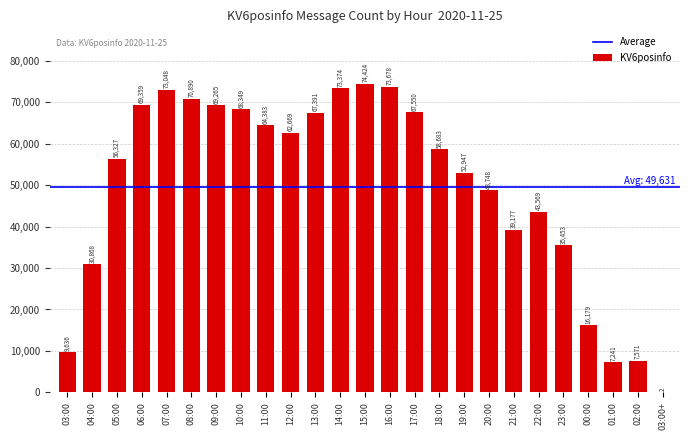

The value at 11:00 is 64383. True or false?

True